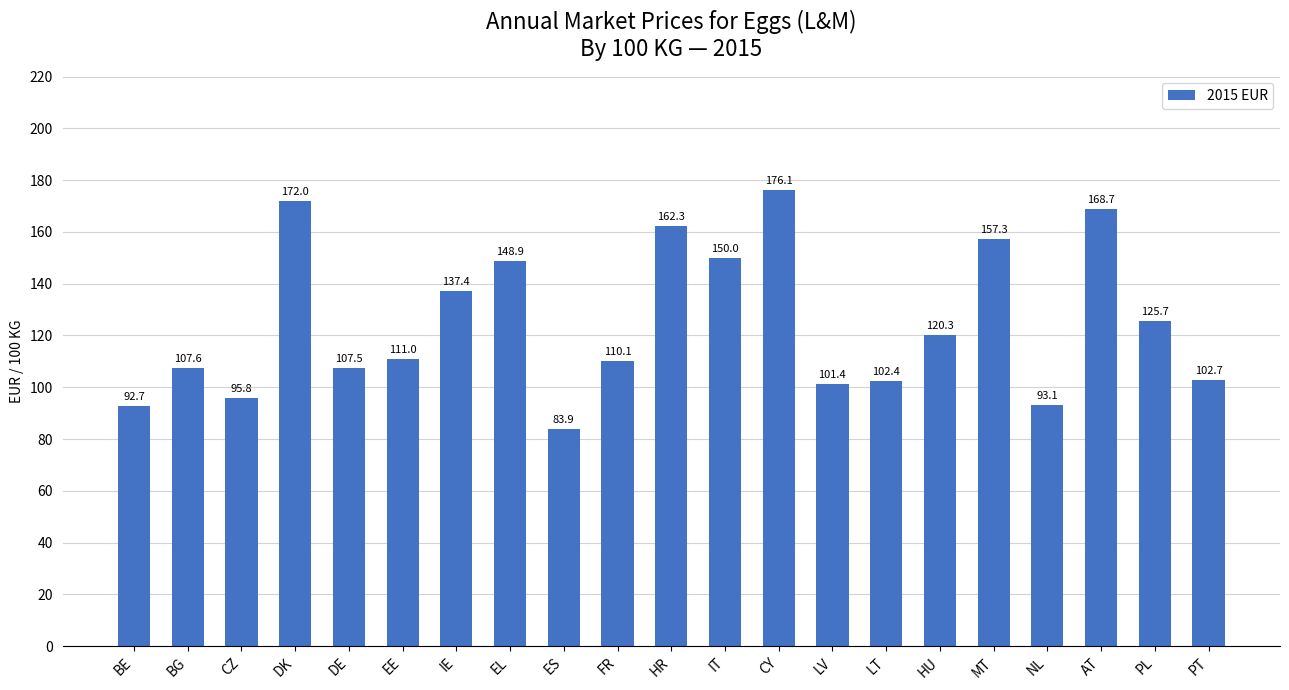

What is the value of the 5th bar from the left?

107.5